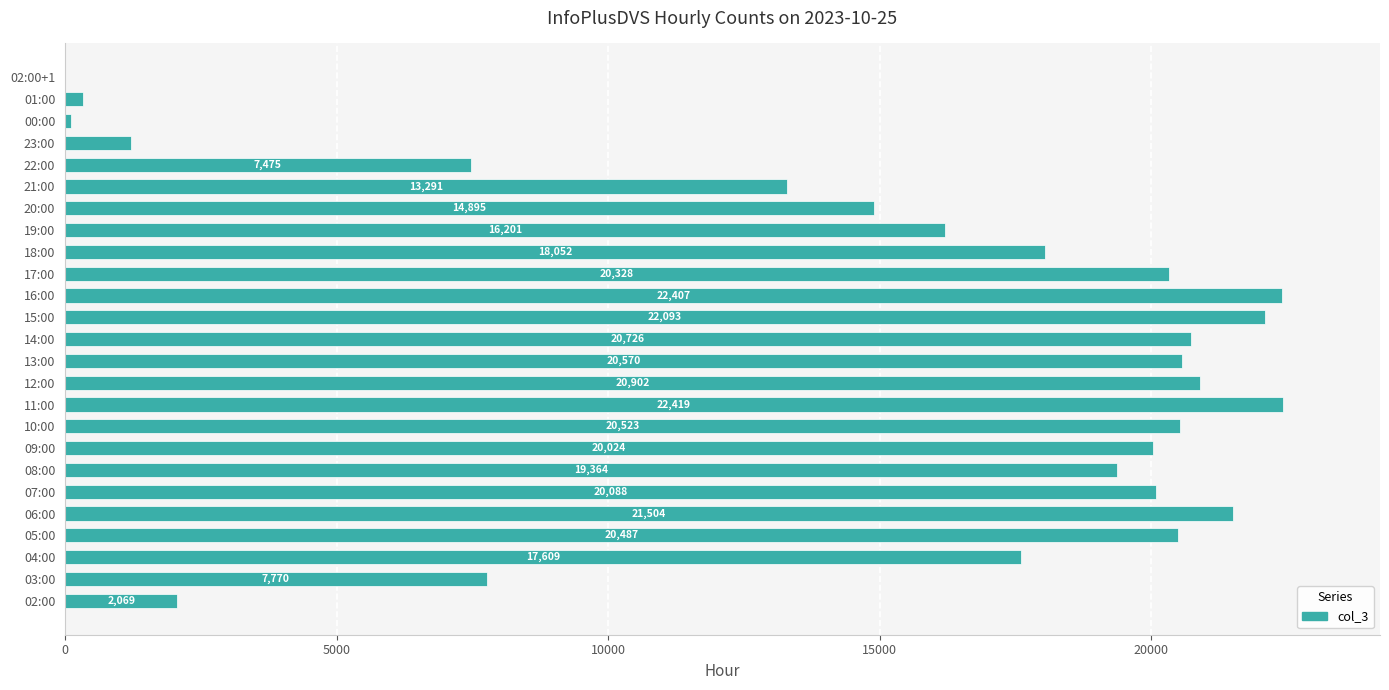

The value at 04:00 is 28272. True or false?

False